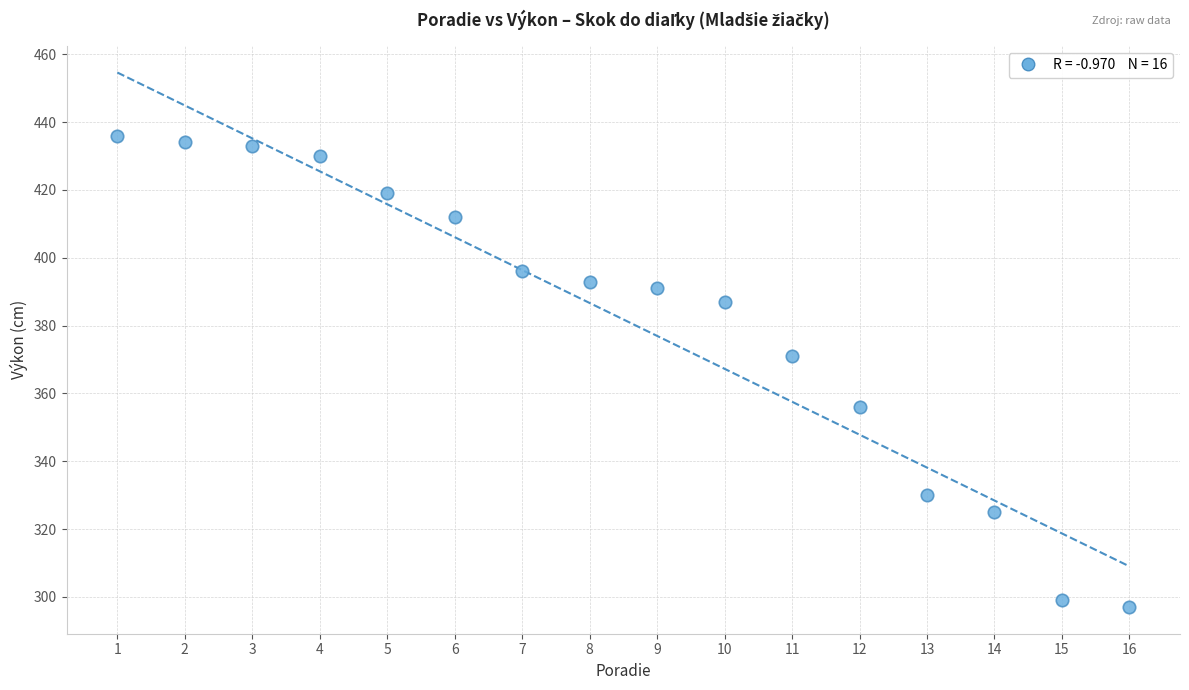

What Y value in the scatter plot is closest to 366?

371